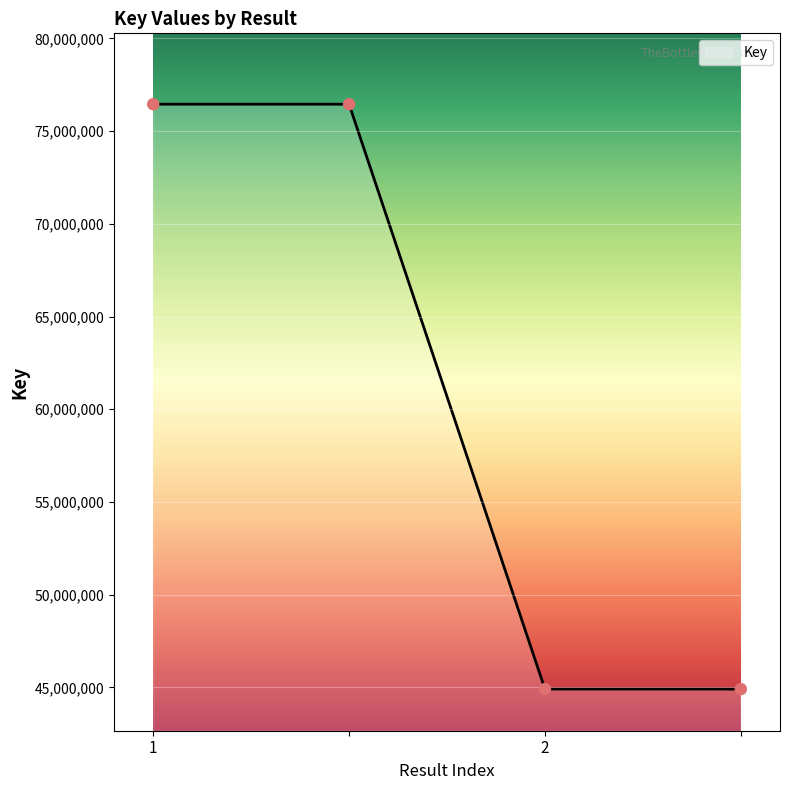

Approximately how many times larger is the value at 2 compared to ?

0.6